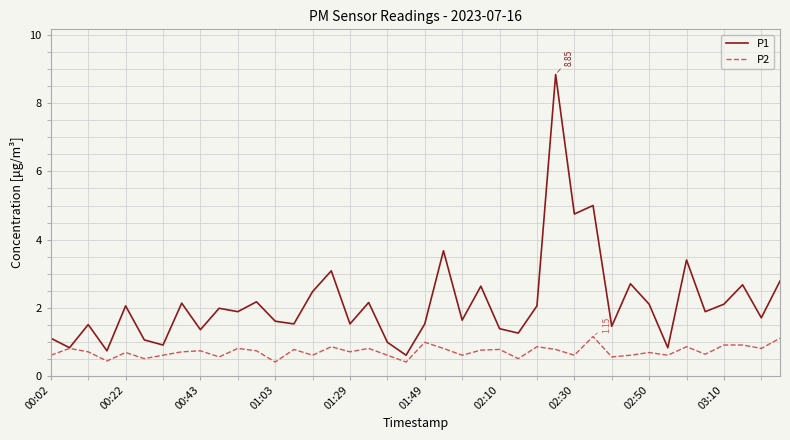

List the series in order of their peak value, lowest first.

P2, P1